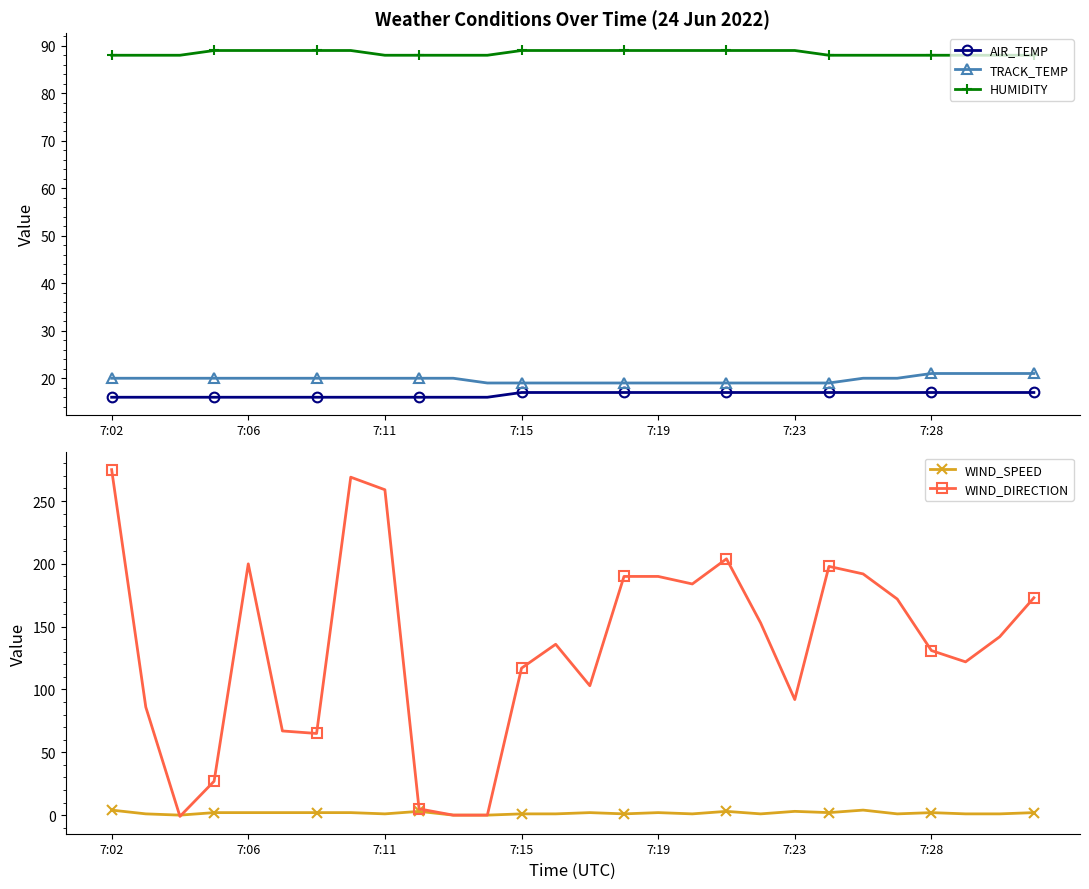

True or false: HUMIDITY and TRACK_TEMP cross at least once.

False